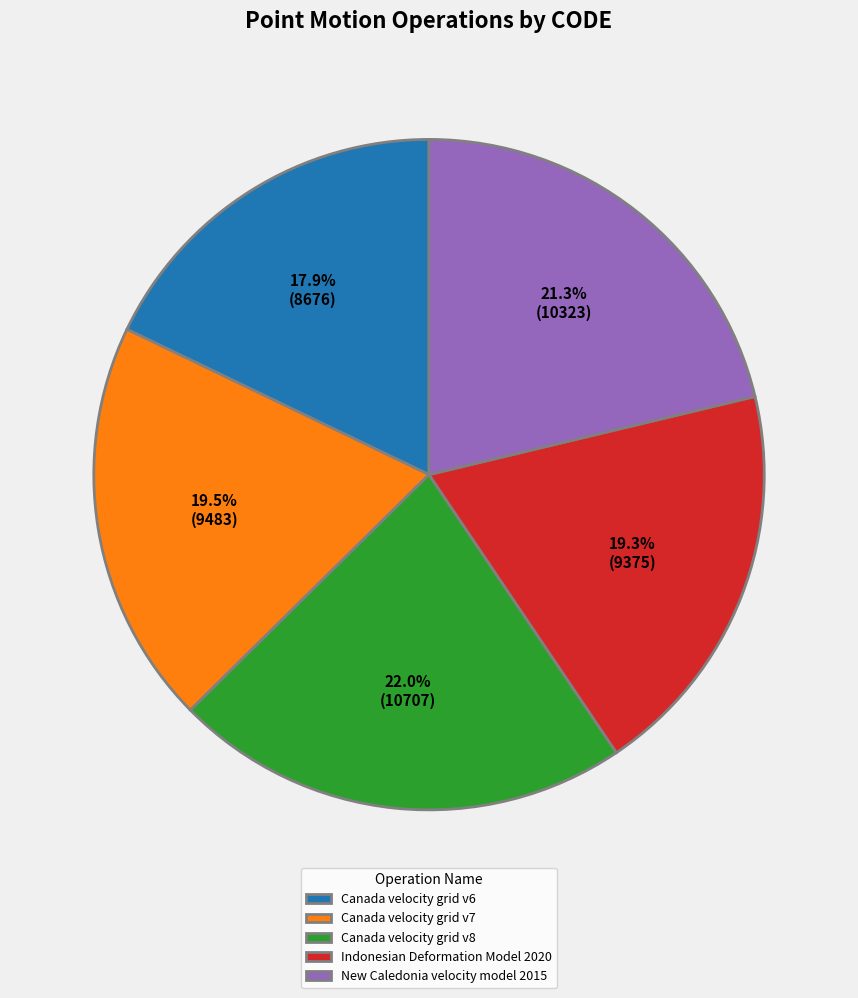

Does any single category account for the majority?

No